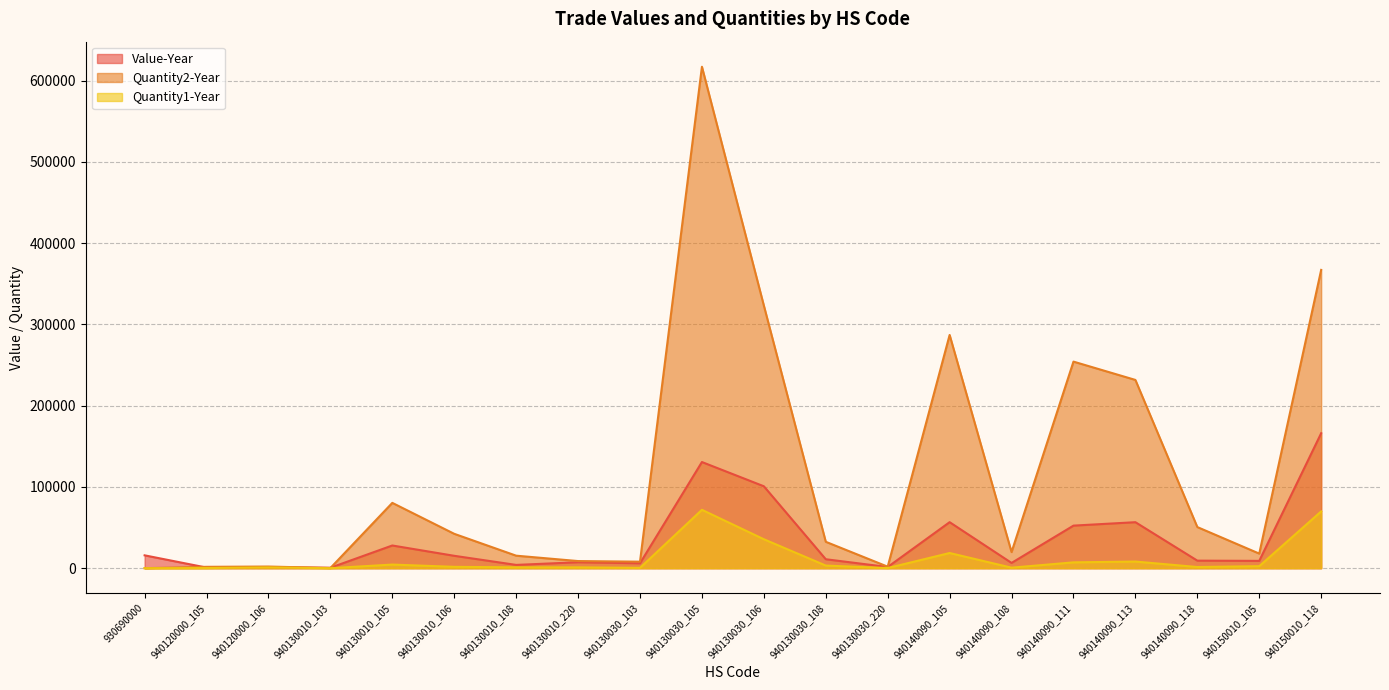

Is it true that Value-Year equals 15831 at 930690000?

True